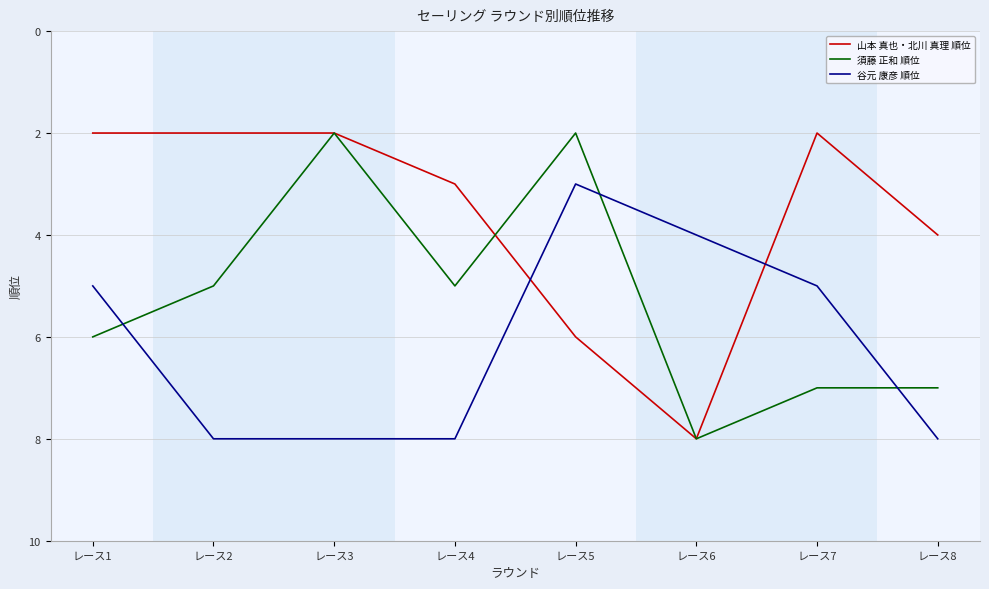

Between レース1 and レース7, which series saw the biggest shift?

須藤 正和 順位